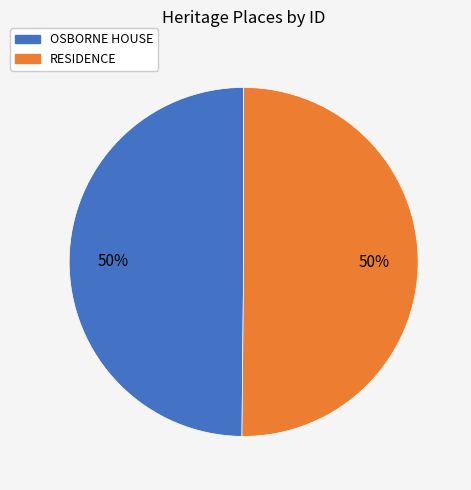

True or false: OSBORNE HOUSE accounts for 50% of the total.

True